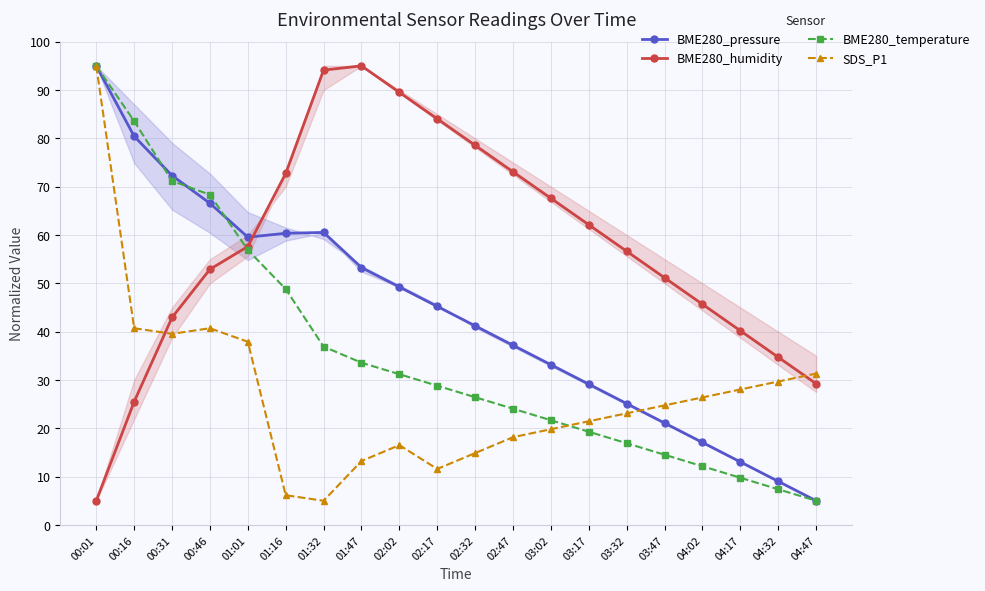

What is the value of the BME280_pressure point at the 8th from the left?

53.3